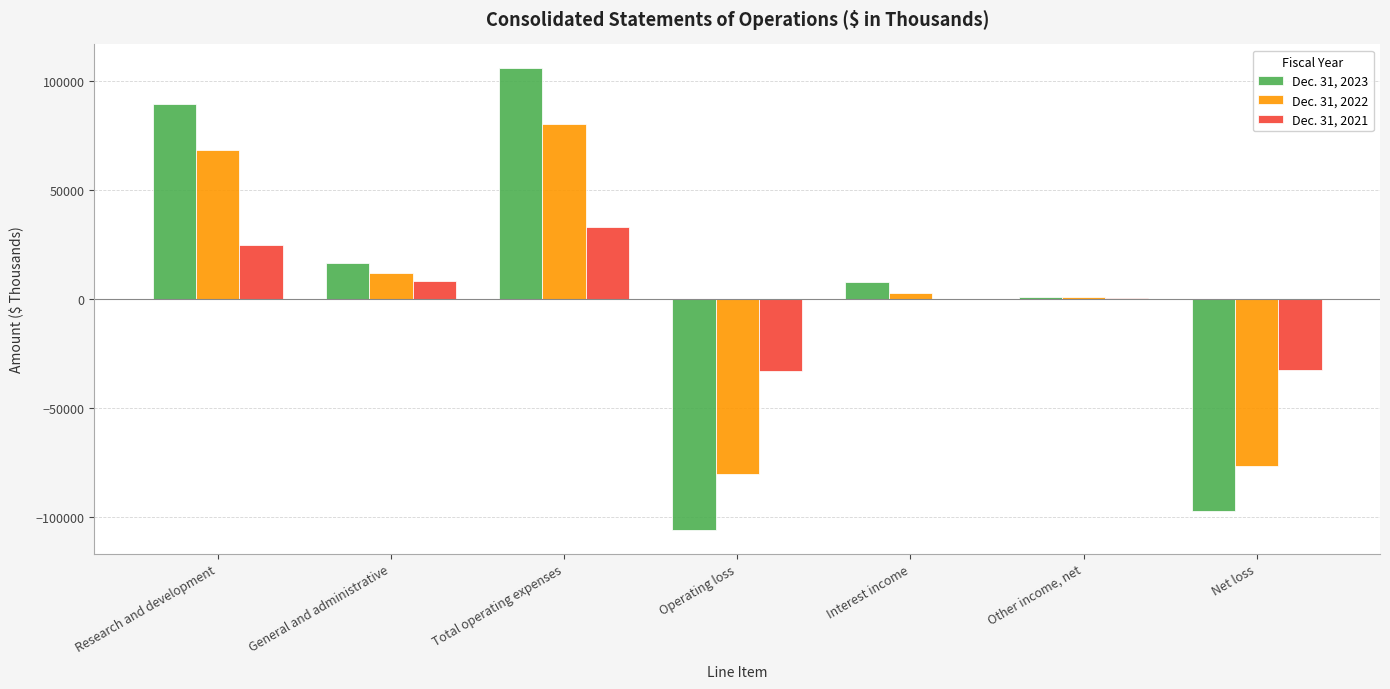

Is the value of Dec. 31, 2021 at Interest income greater than the value of Dec. 31, 2022 at Research and development?

No